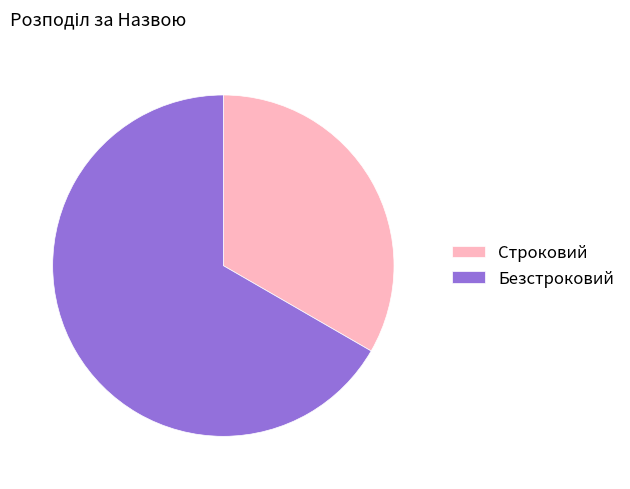

Between Безстроковий and Строковий, which is larger?

Безстроковий